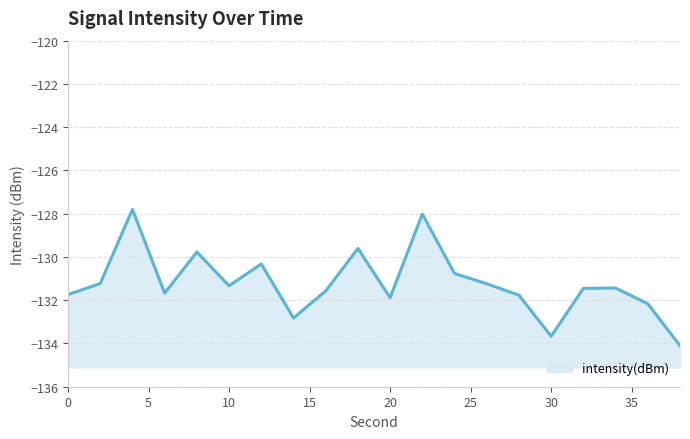

Reading right to left, transcribe all the data shown in this chart.

-134.1	-132.2	-131.4	-131.5	-133.7	-131.8	-131.2	-130.8	-128.0	-131.9	-129.6	-131.6	-132.8	-130.3	-131.3	-129.8	-131.7	-127.8	-131.2	-131.7